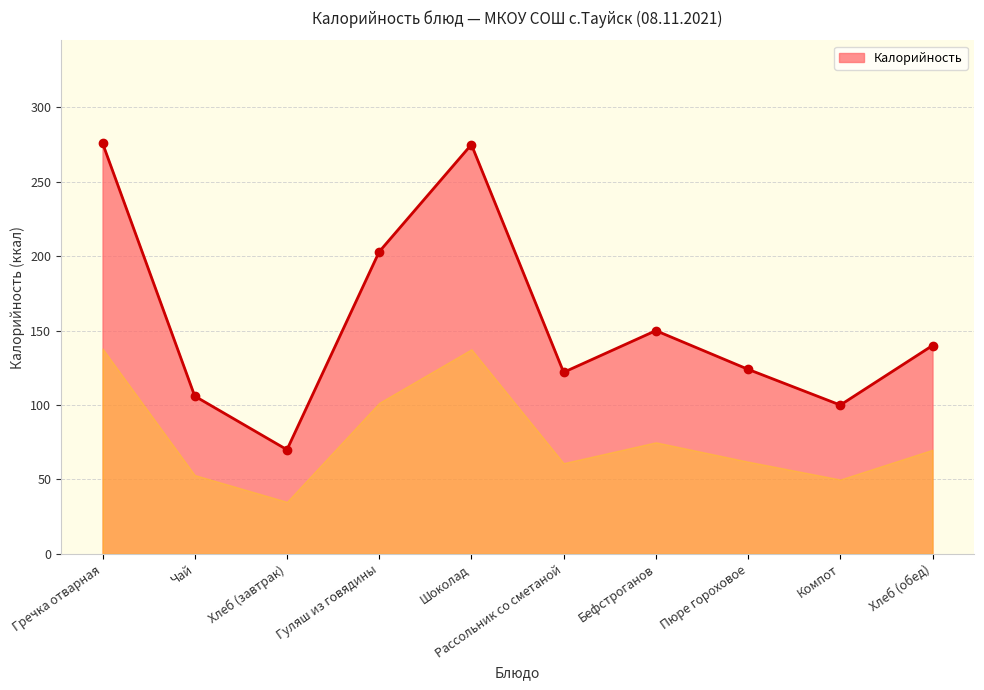

What is the change in value from Гречка отварная to Шоколад?

-1